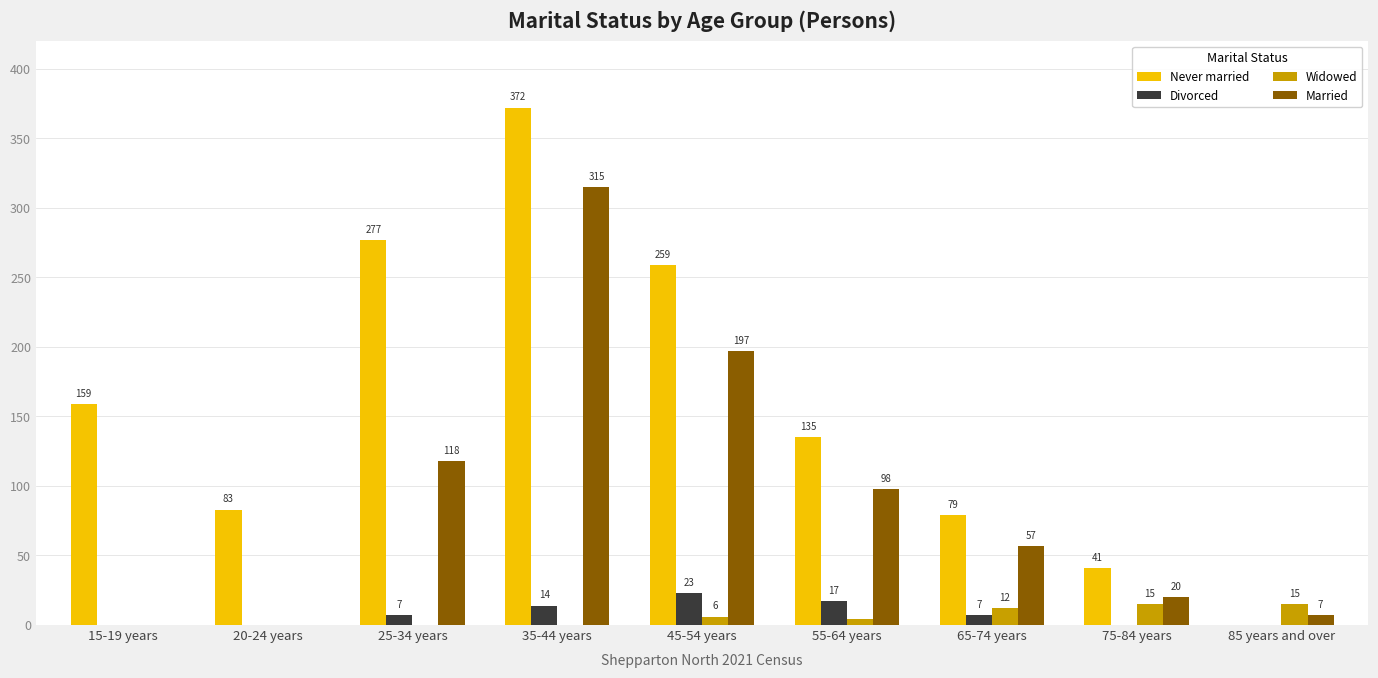

How many positive values does the Married series have?

7